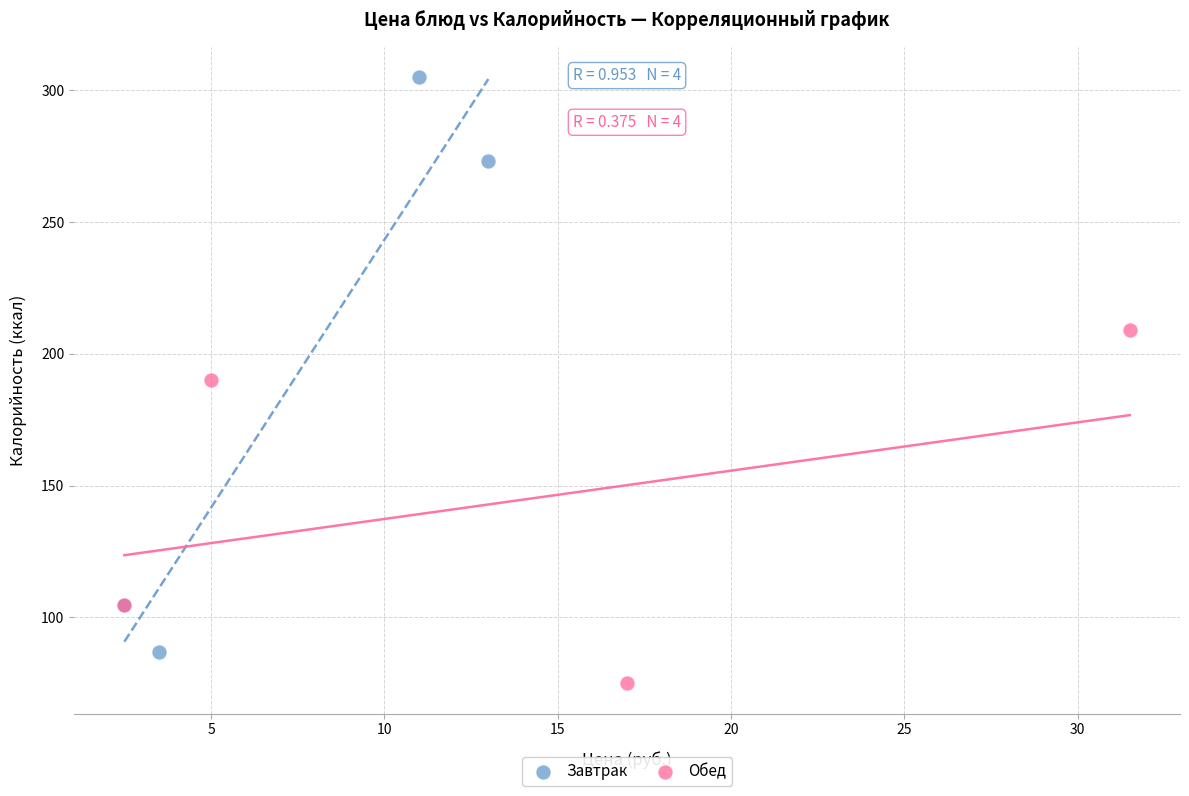

Which series reaches the maximum Y coordinate?

Завтрак